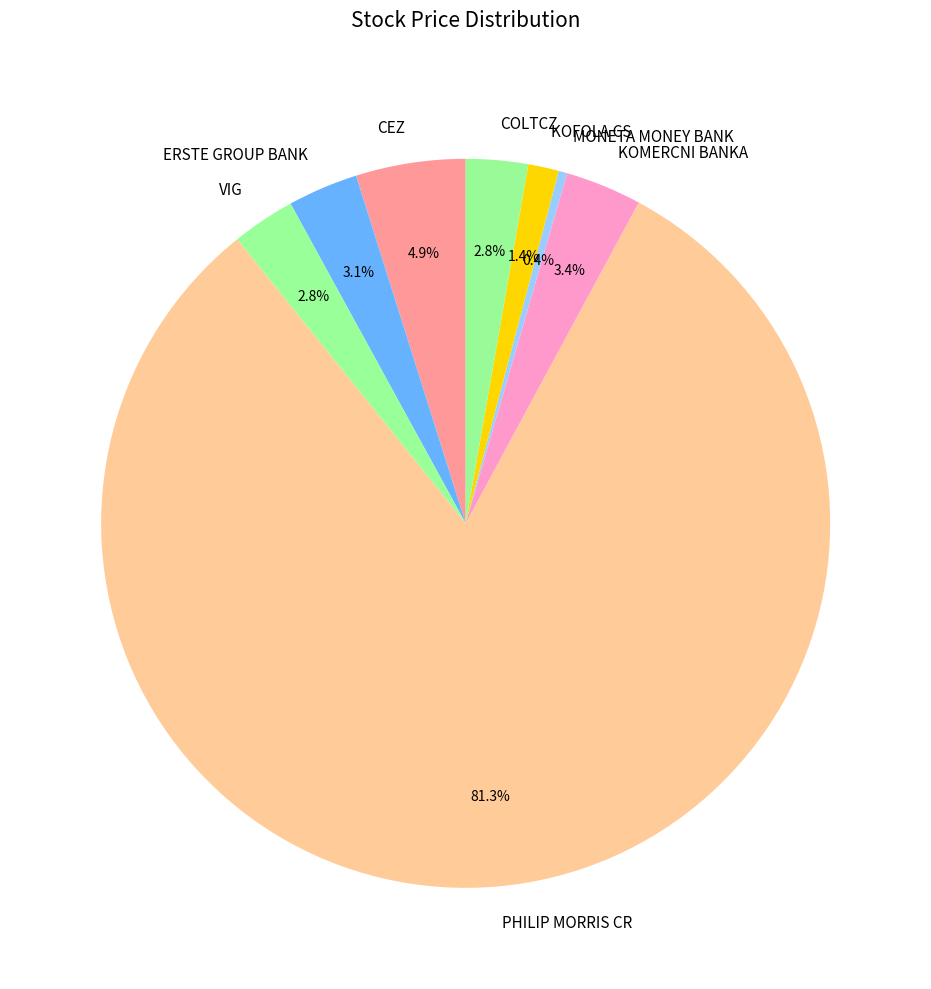

What percentage do ERSTE GROUP BANK and KOMERCNI BANKA together represent?

6.5%